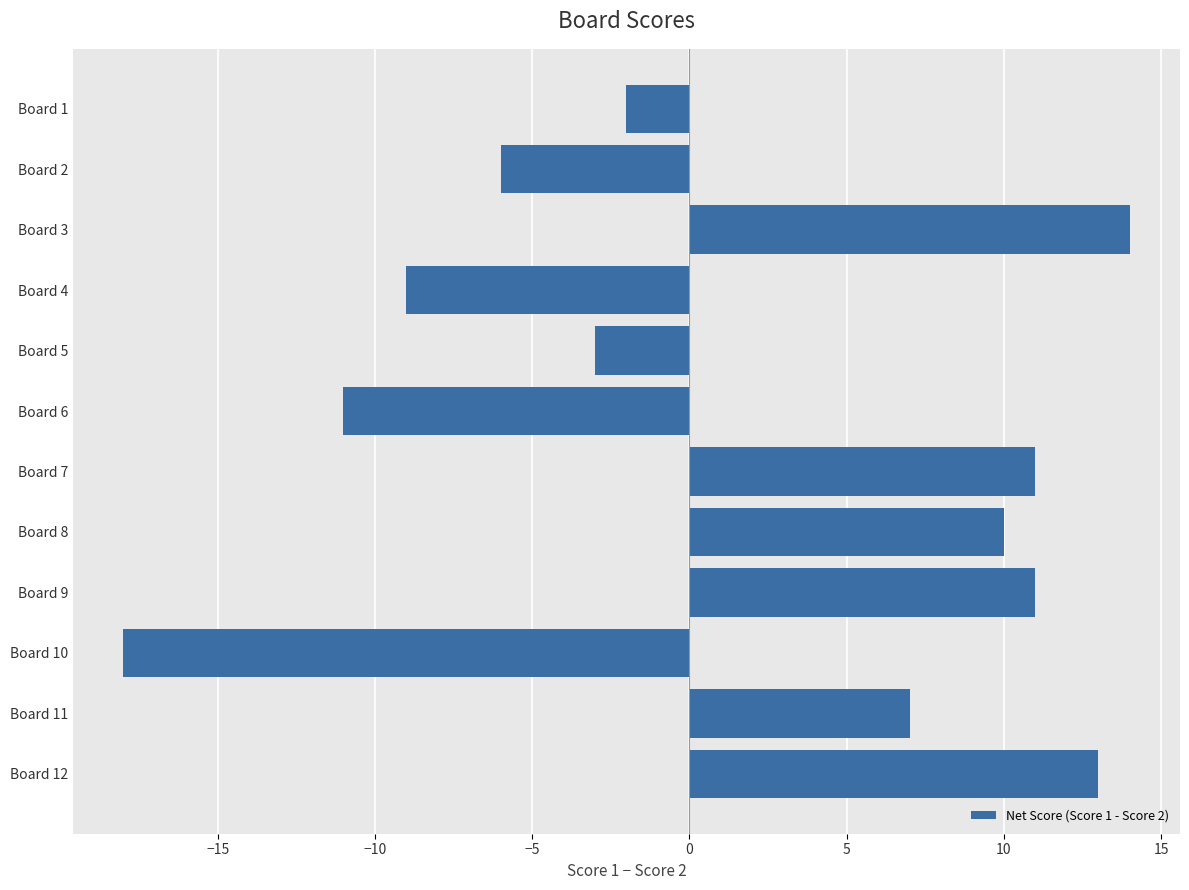

What is the average value?

1